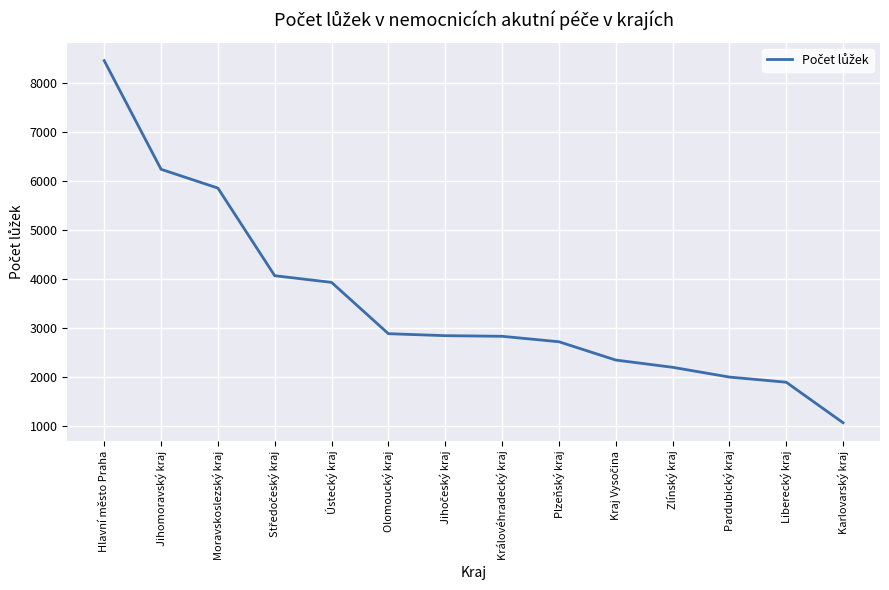

What value does the data have at Jihomoravský kraj, to the nearest 50?

6250